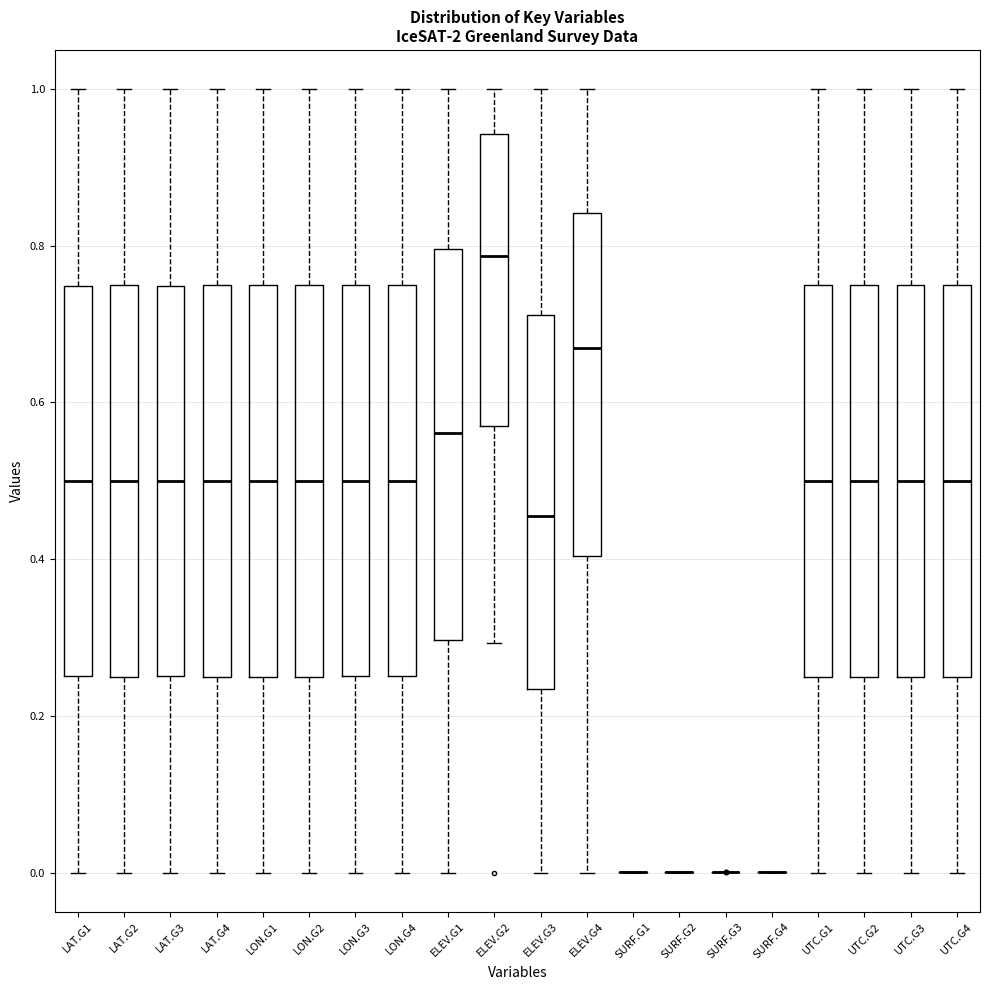

Where does the upper whisker of the box for LON.G2 end on the y-axis? The values are not printed on the chart, so give them approximately, as read against the axis.

1.00